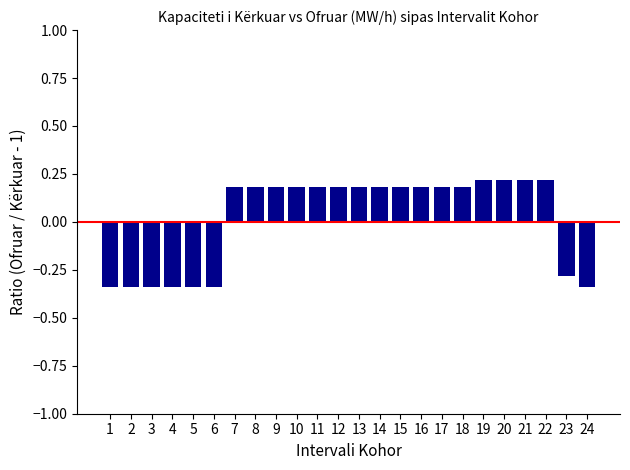

What is the greatest value displayed?

0.2